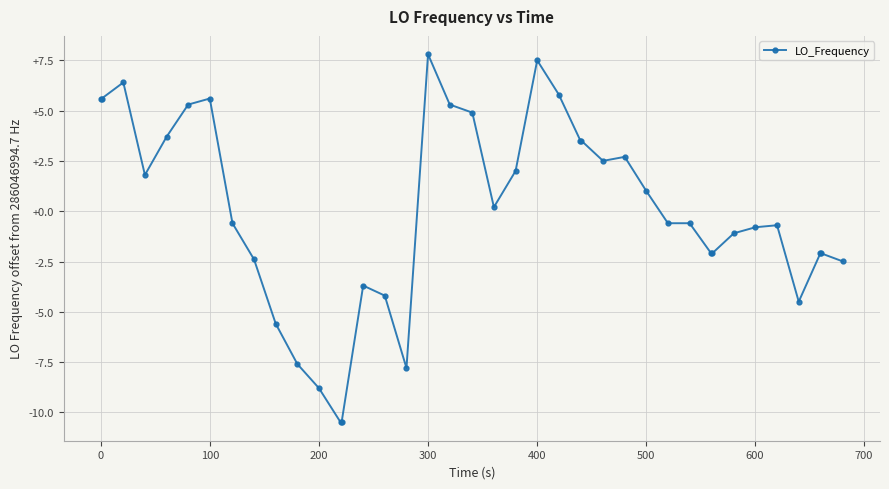

Reading left to right, extract all data points from this chart.

5.6	5.6	6.4	1.8	3.7	5.3	5.6	-0.6	-2.4	-5.6	-7.6	-8.8	-10.5	-10.5	-3.7	-4.2	-7.8	7.8	5.3	4.9	0.2	2.0	7.5	5.8	3.5	3.5	2.5	2.7	1.0	-0.6	-0.6	-2.1	-2.1	-1.1	-0.8	-0.7	-4.5	-2.1	-2.1	-2.5